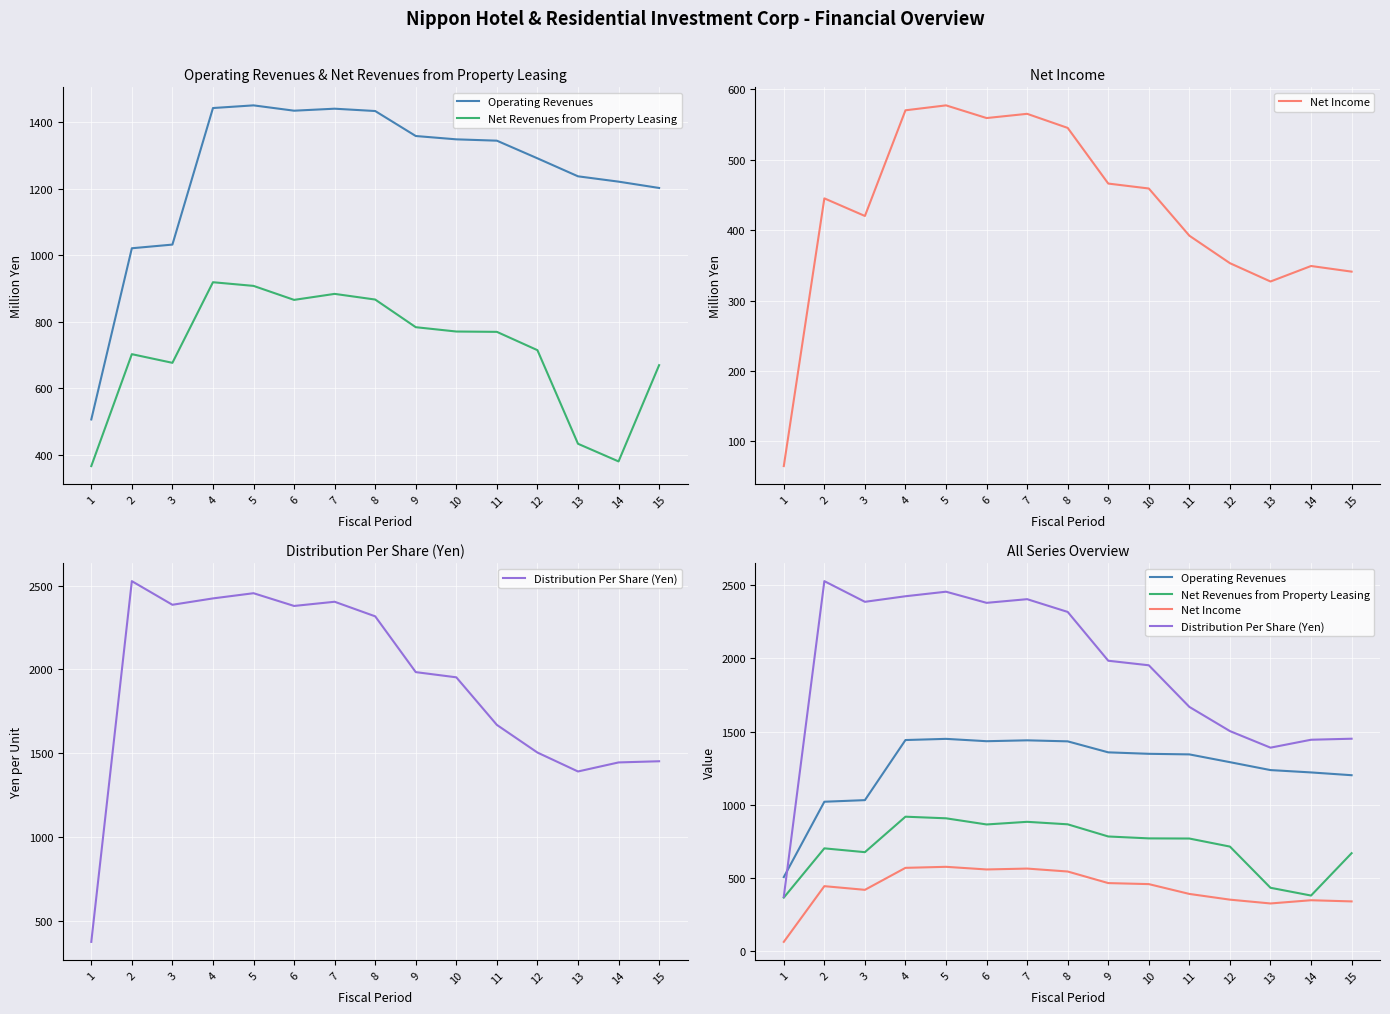

True or false: Operating Revenues and Net Income intersect in this chart.

False